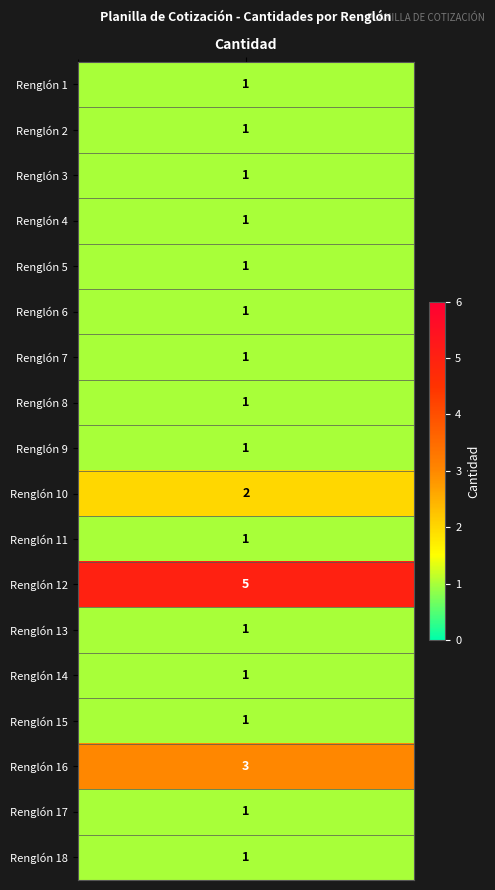

What is the maximum value shown in the chart?

5